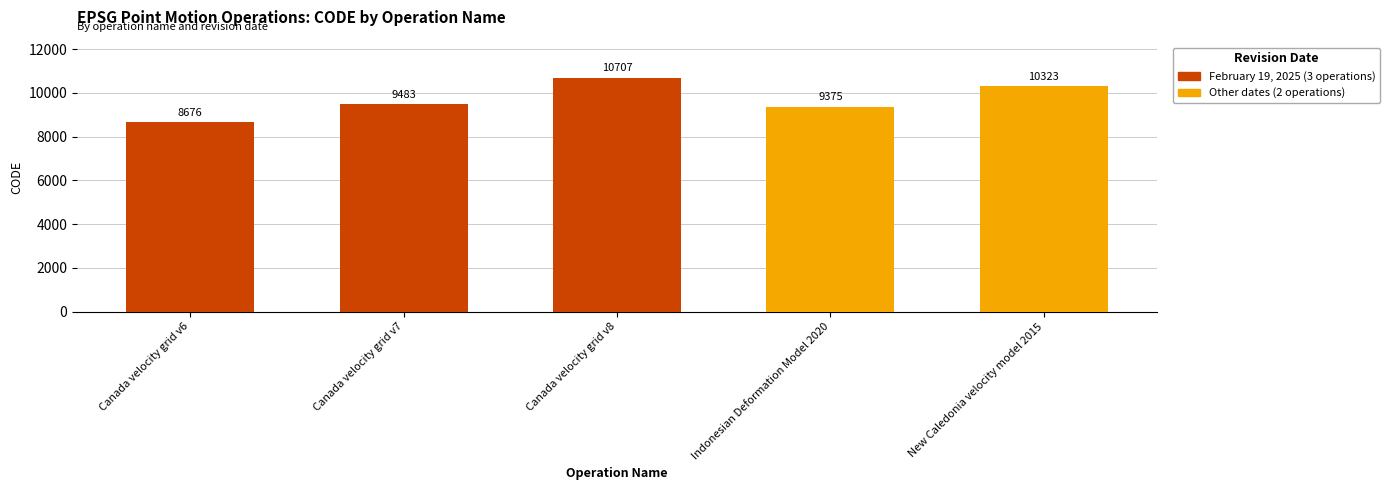

What is the sum of the values at Canada velocity grid v7 and Canada velocity grid v8?

20190